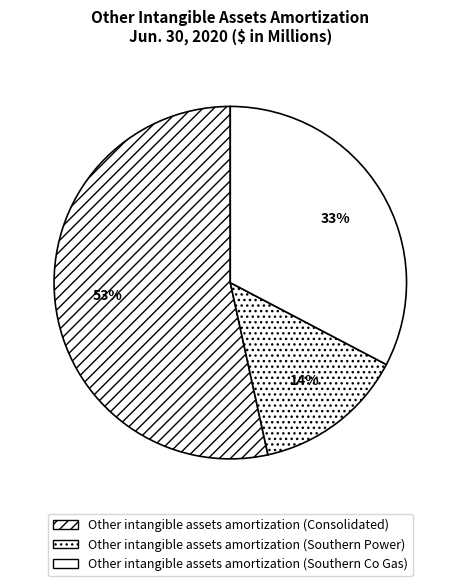

How many segments does this pie chart have?

3